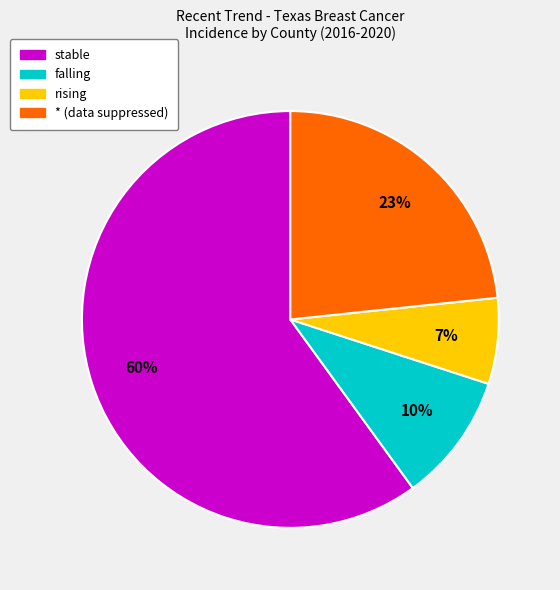

Is it true that falling is 10% of the pie?

True